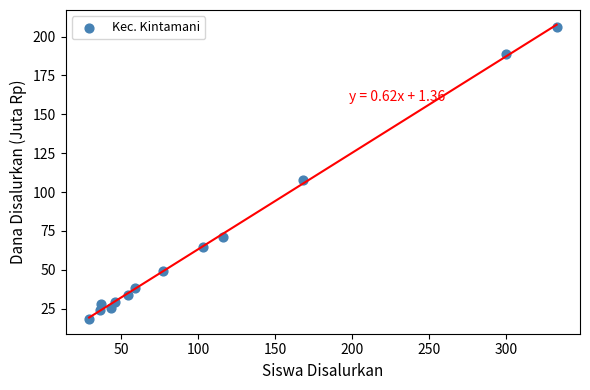

What Y value in the scatter plot is closest to 112?

107.6